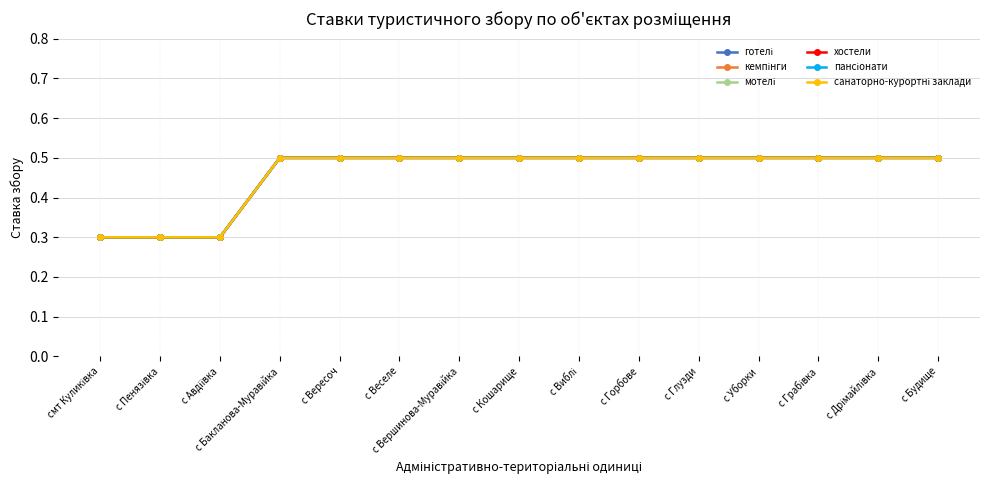

Is this an area chart (filled region under the line)?

No